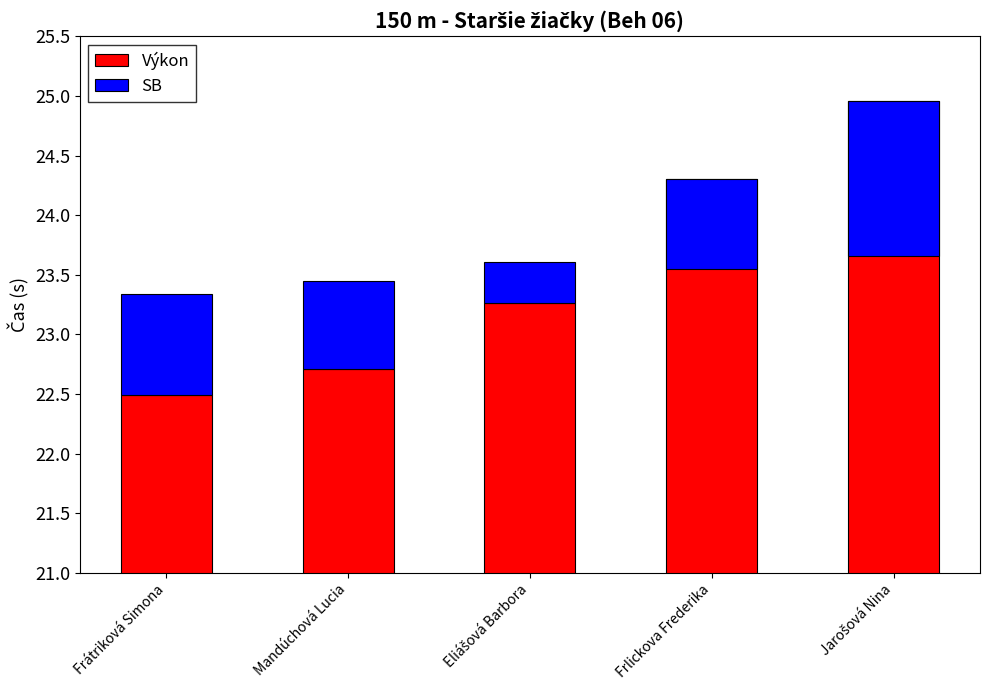

The value of Výkon at Jarošová Nina is 16.5. True or false?

False